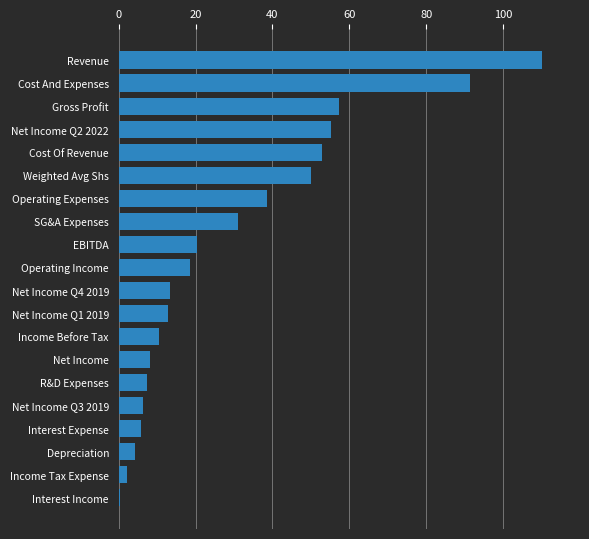

Does the chart contain stacked bars?

No